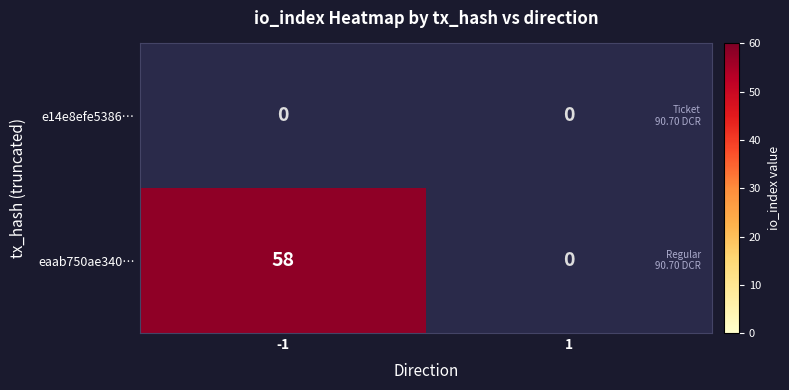

What is the minimum value shown in the chart?

58.0